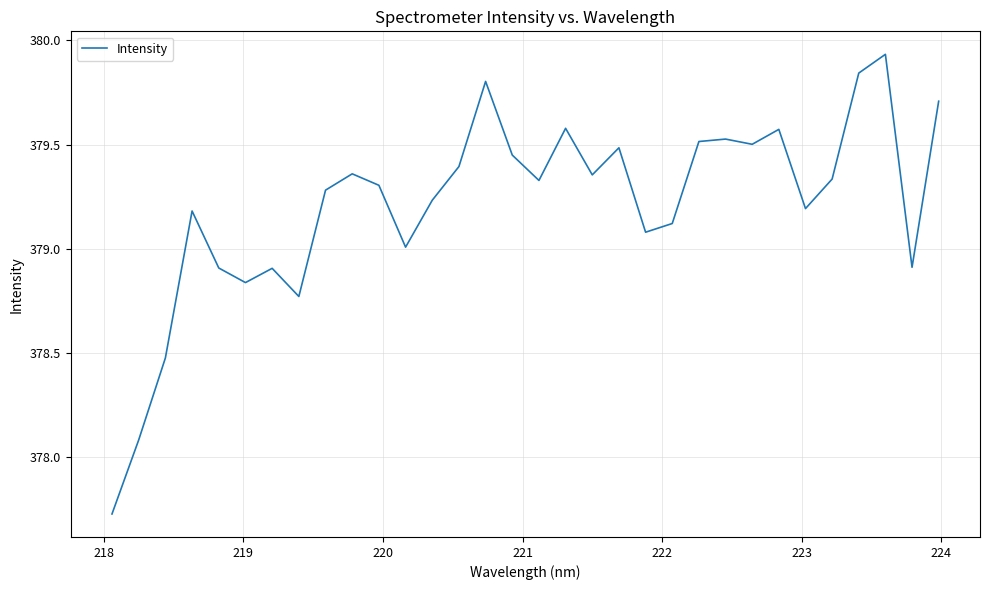

What is the difference between the maximum and minimum values?

2.2